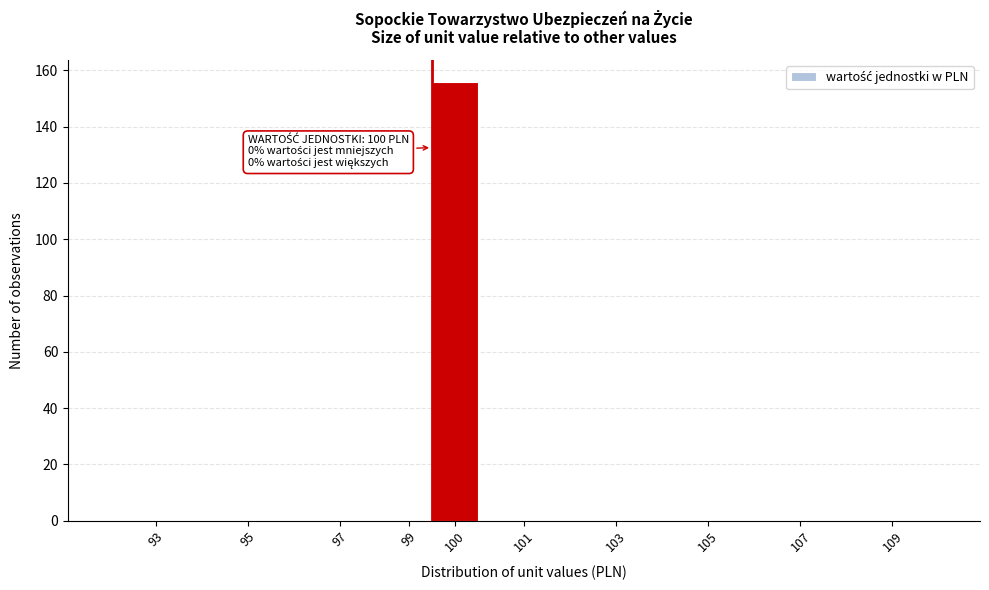

Reading left to right, what are all the values shown in this chart?

93=0	95=0	97=0	99=0	100=156	101=0	103=0	105=0	107=0	109=0